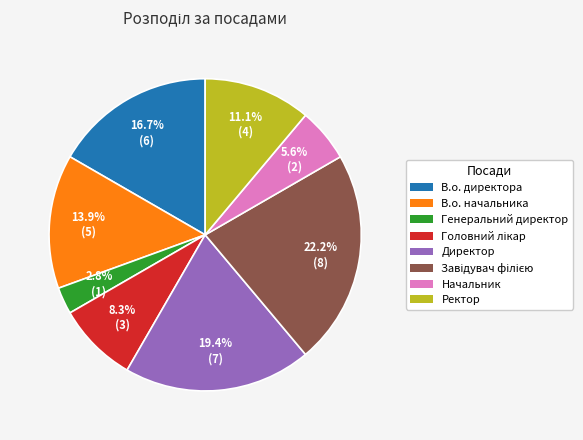

What is the smallest slice in the pie chart?

Генеральний директор